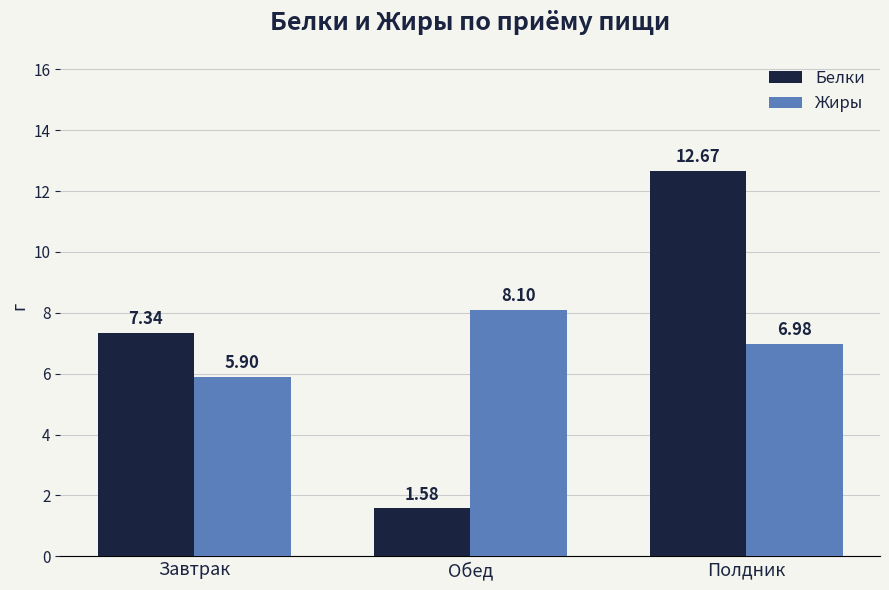

The Белки series shows 22.5 at Полдник. True or false?

False